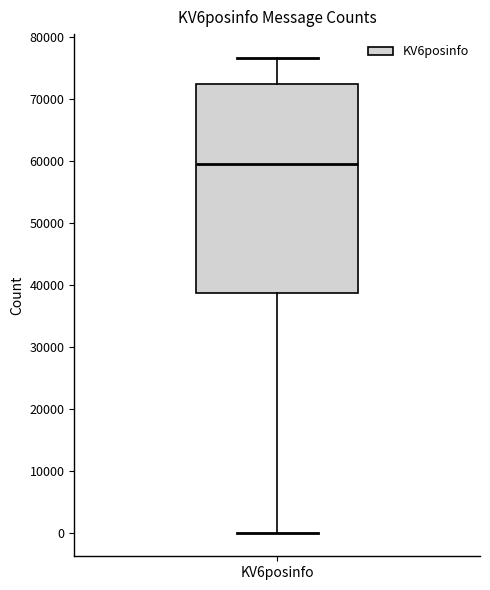

Transcribe this box plot: give where the median line is, the range the box spans, and where the two whiskers end, as read against the y-axis. The values are not printed on the chart, so give them approximately, as read against the axis.

median 59000, box 39000 to 73000, whiskers 0 to 77000